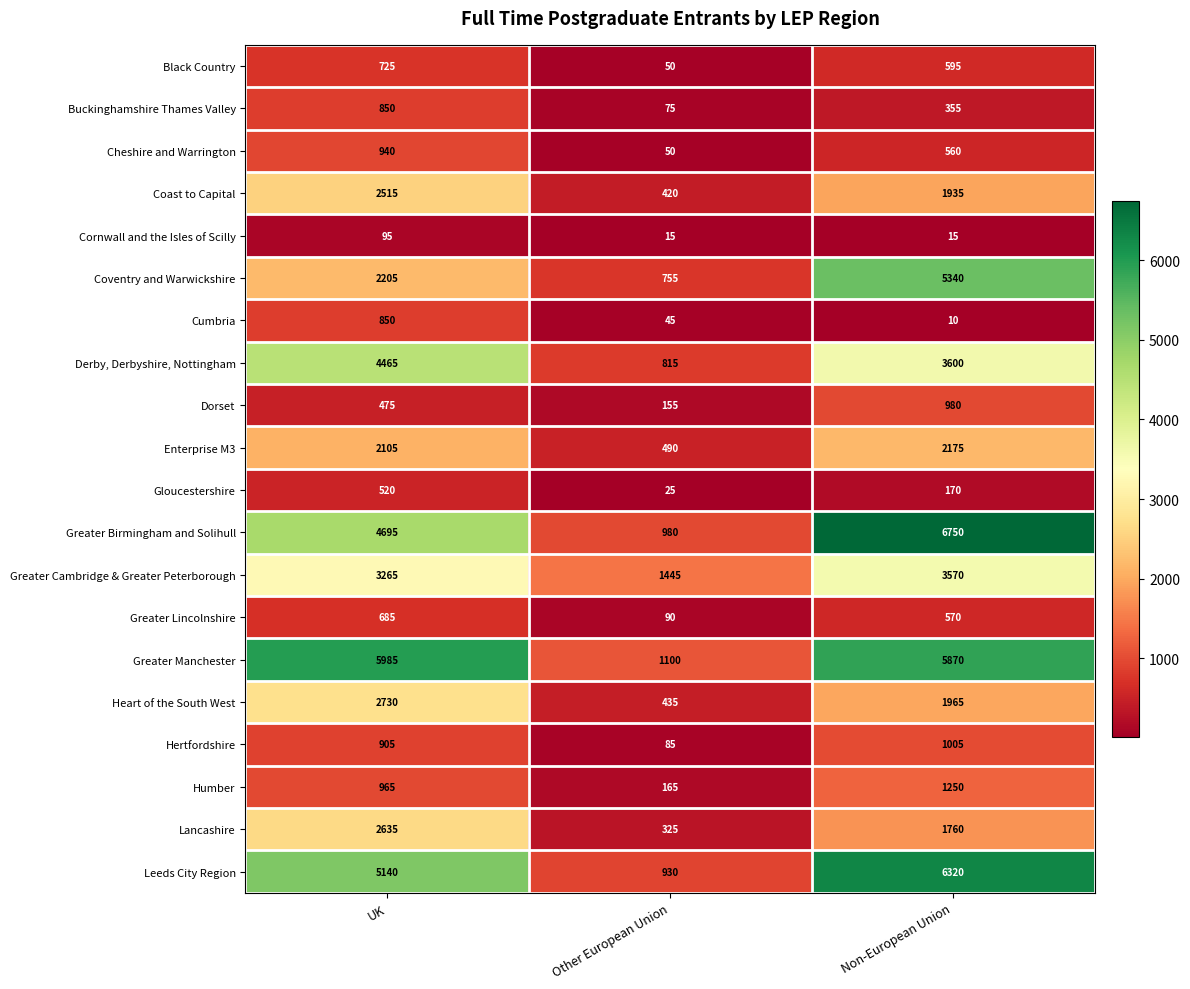

What is the spread (max minus min) of values at Non-European Union?

6740